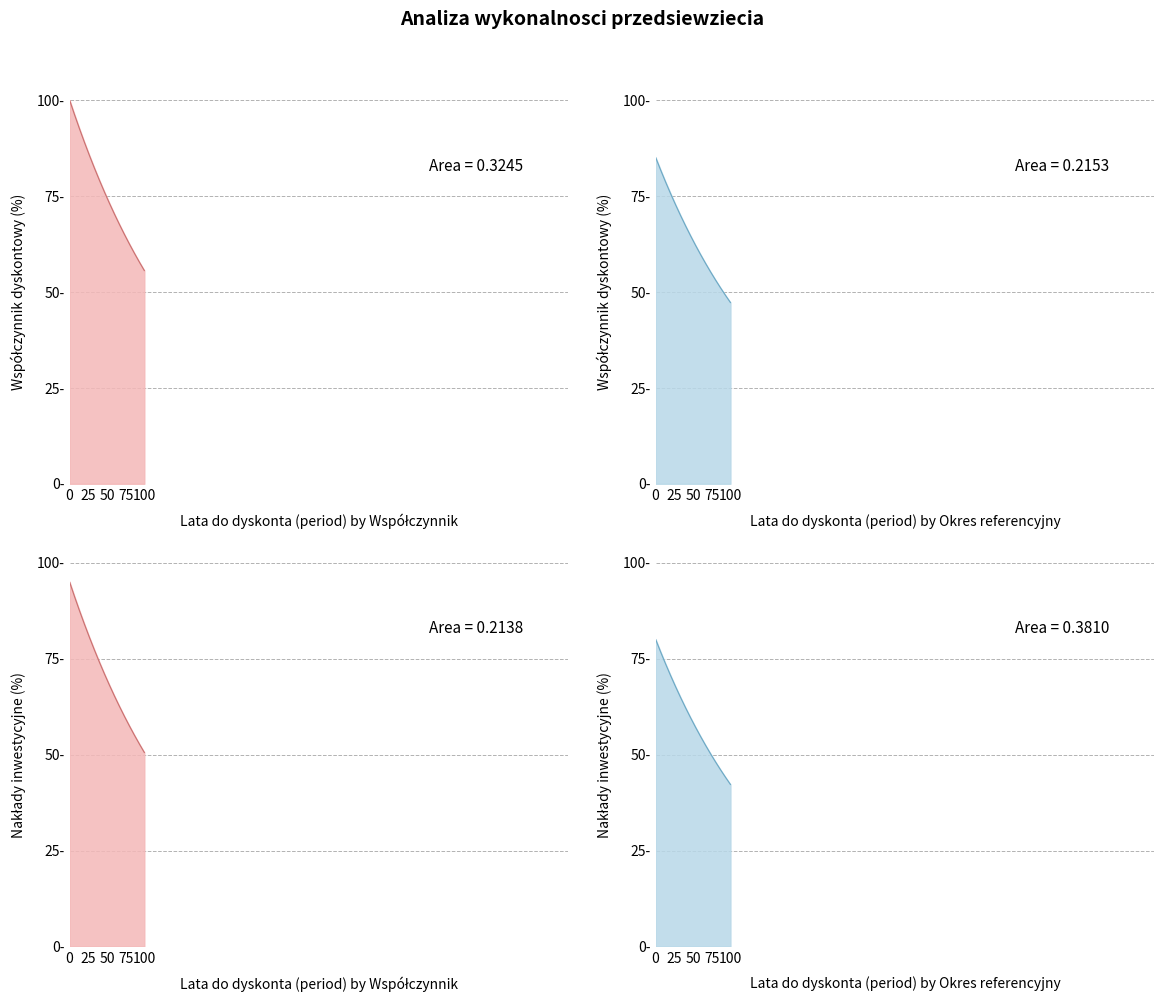

Rank the series at 50 from lowest to highest value.

Series 4 line, Series 2 line, Series 3 line, Series 1 line